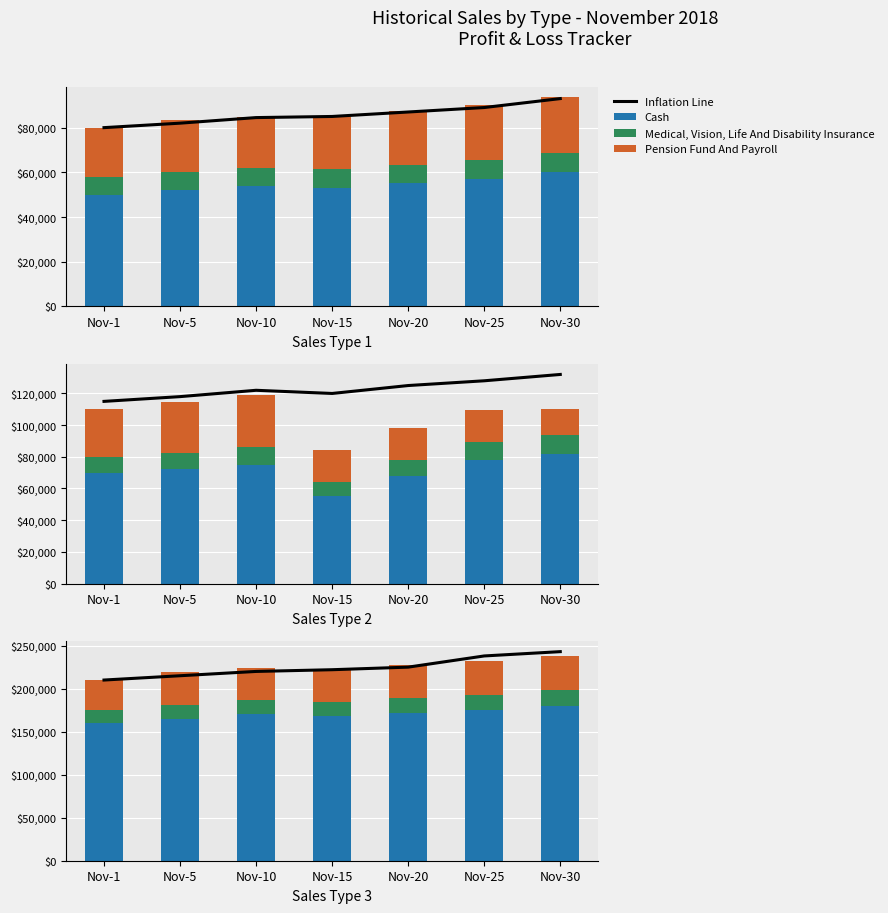

At how many categories does at least one series exceed 224857?

3